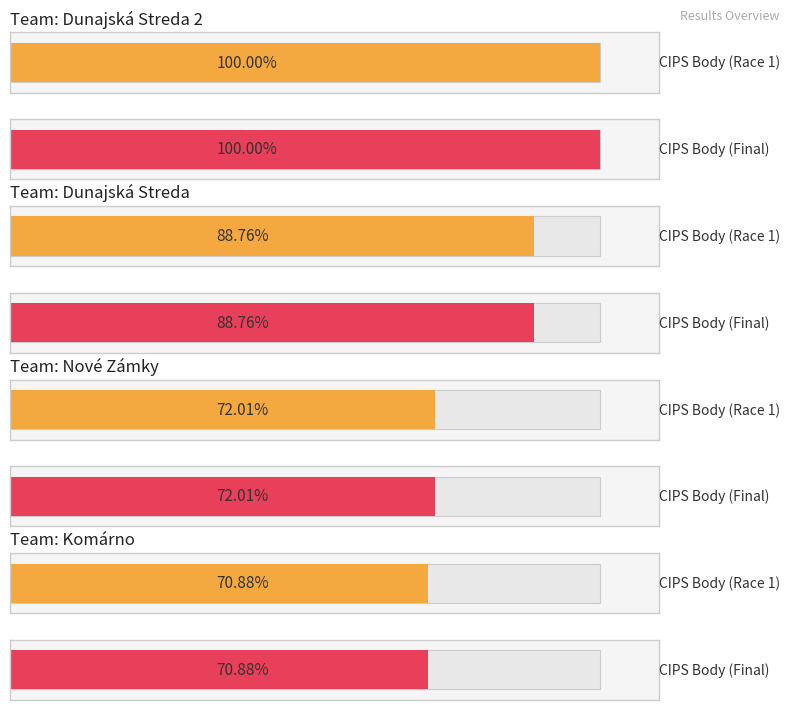

The value of CIPS Body (Race 1) at Prešov is 17319. True or false?

False